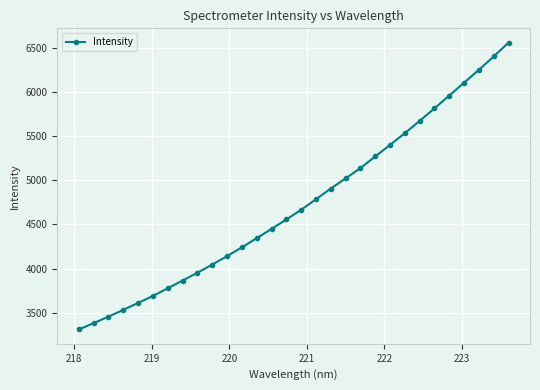

What is the maximum value shown in the chart?

6562.5